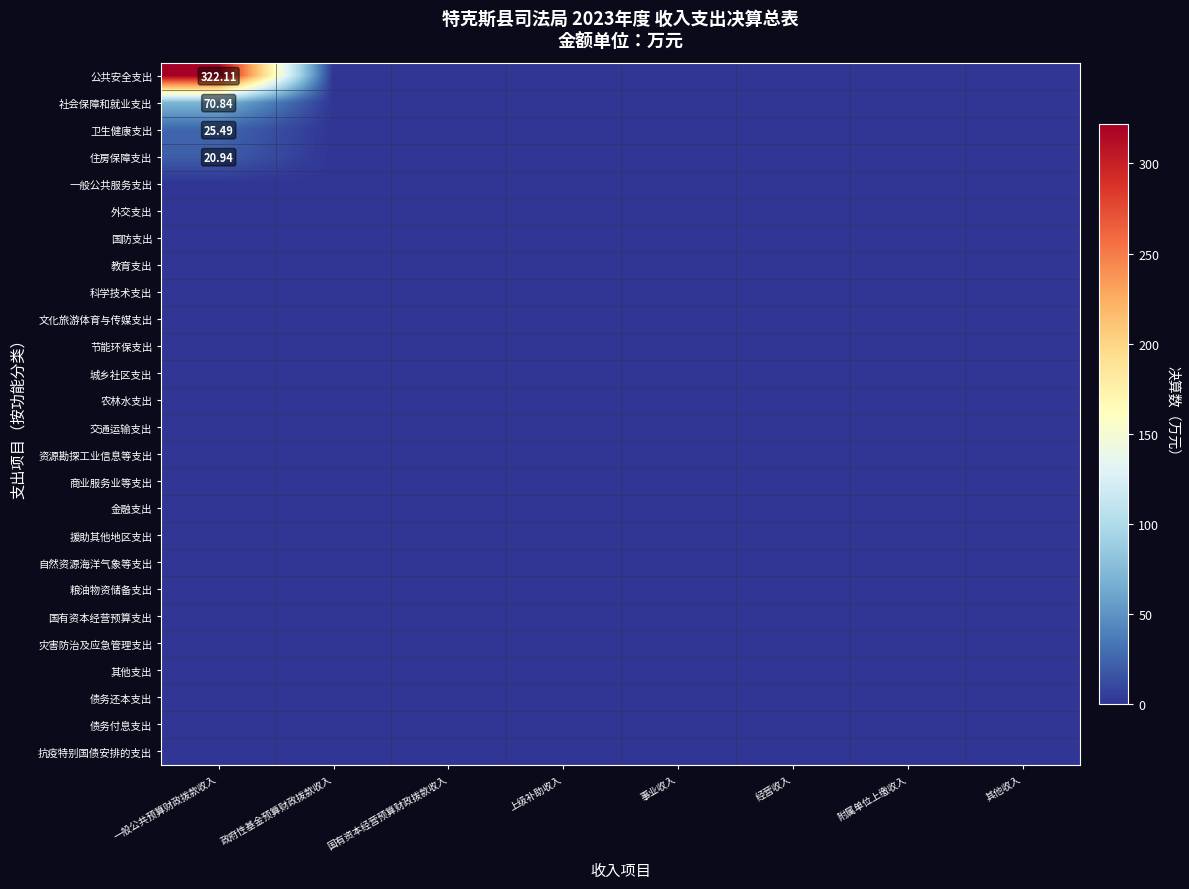

At which category is the sum across all series the highest?

一般公共预算财政拨款收入